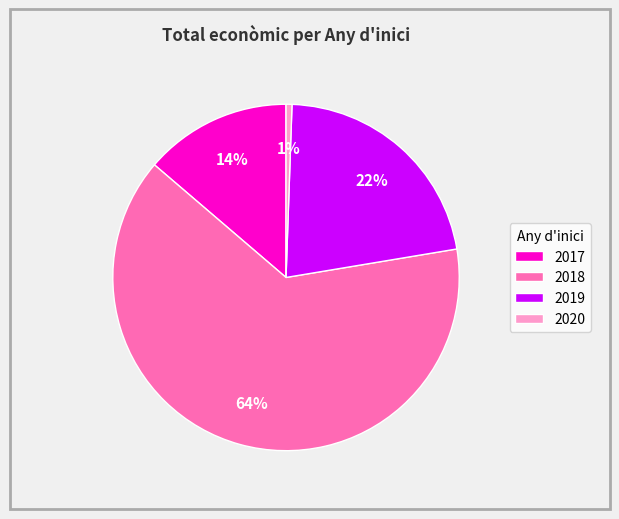

To the nearest percent, what is the average slice percentage?

25%